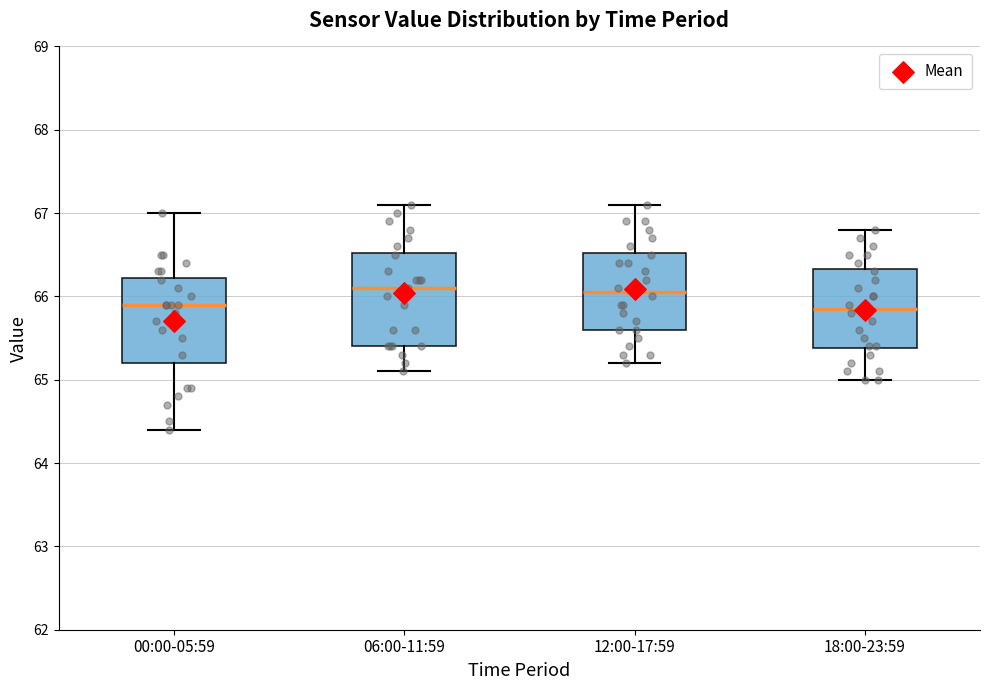

Reading left to right, transcribe this box plot: for each box, give where its median line is, the range the box spans, and where its two whiskers end, as read against the y-axis. The values are not printed on the chart, so give them approximately, as read against the axis.

00:00-05:59: median 65.9, box 65.2 to 66.2, whiskers 64.4 to 67.0
06:00-11:59: median 66.1, box 65.4 to 66.5, whiskers 65.1 to 67.1
12:00-17:59: median 66.1, box 65.6 to 66.5, whiskers 65.2 to 67.1
18:00-23:59: median 65.9, box 65.4 to 66.3, whiskers 65.0 to 66.8